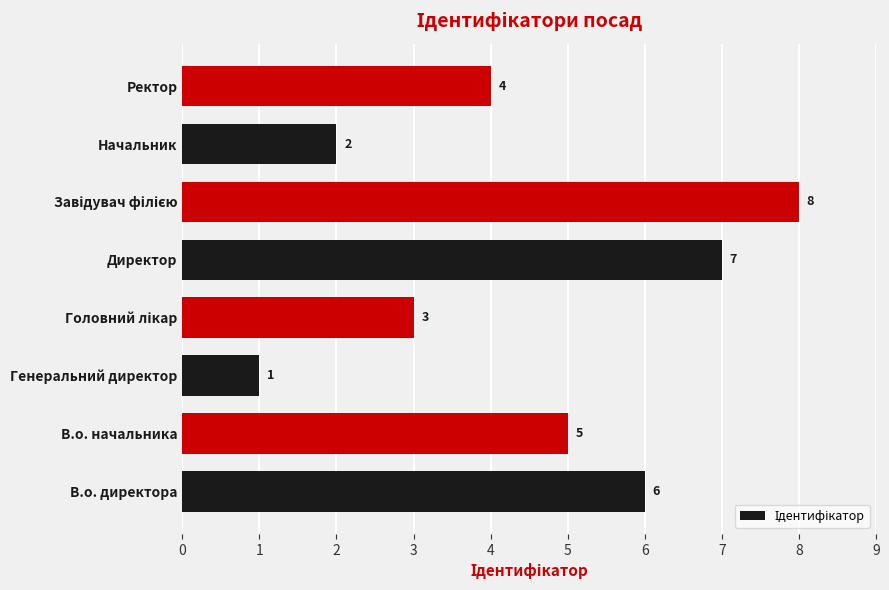

Count the number of data series in this chart.

1